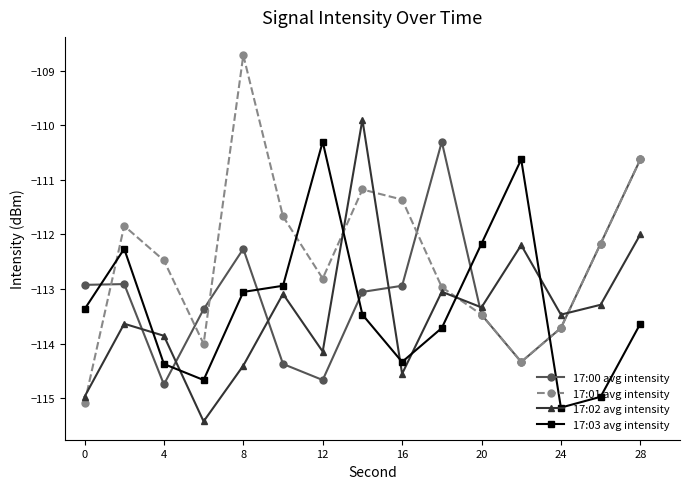

How many times do 17:01 avg intensity and 17:02 avg intensity cross each other?

5